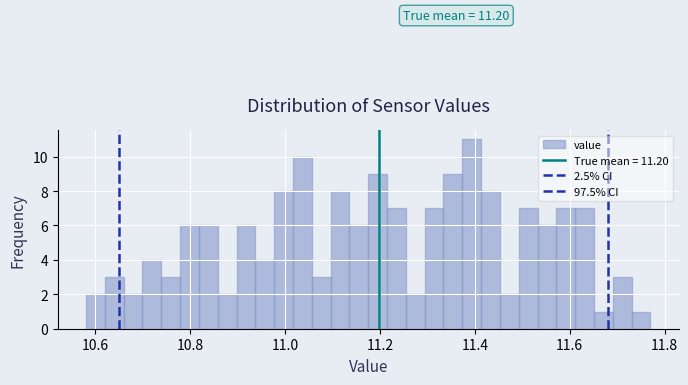

Around what value on the x-axis is the tallest bar? Give the approximate position of its centre, as read against the axis.

11.40